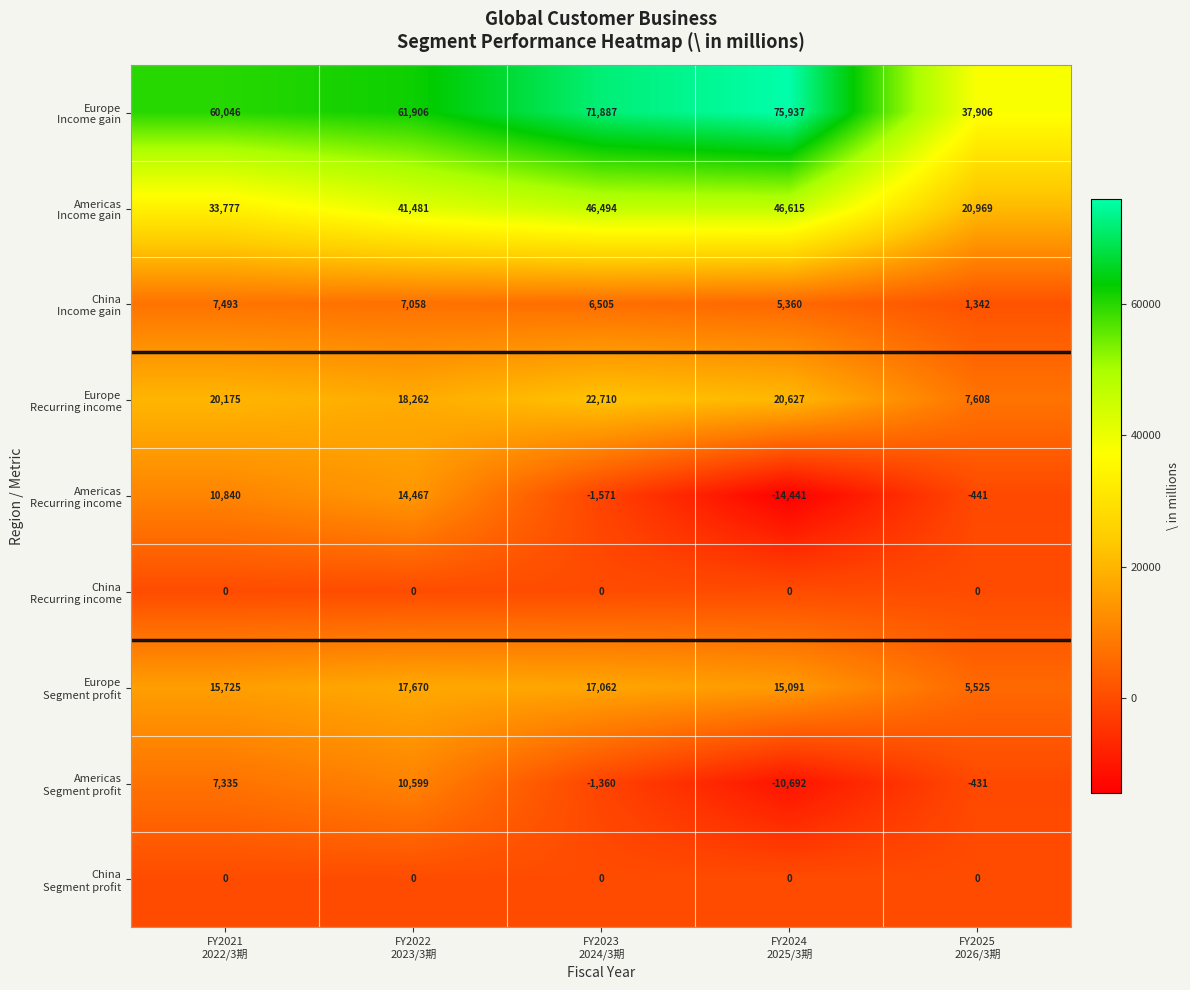

What is the maximum value shown in the chart?

75937